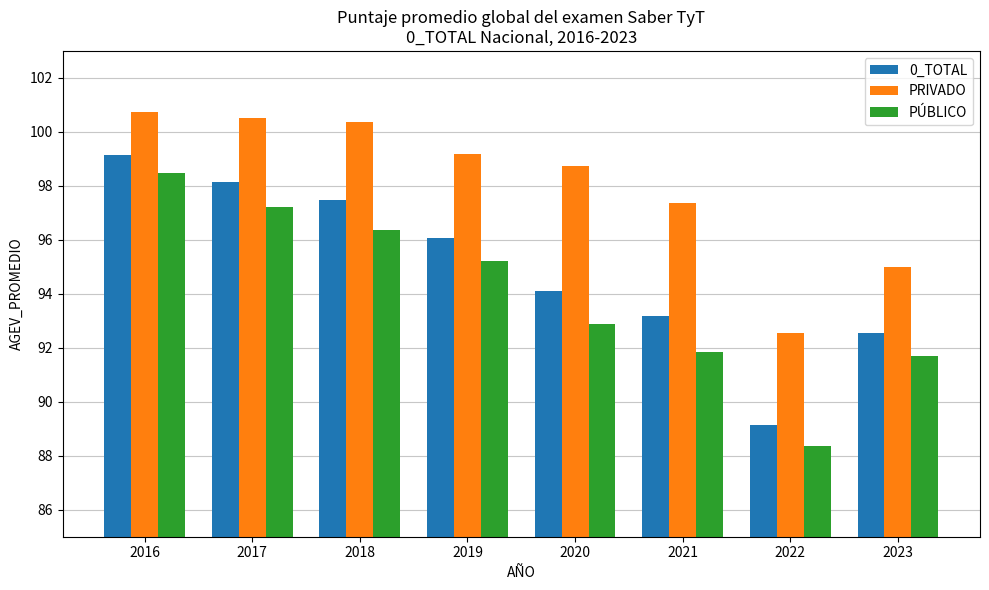

What is the difference between the PRIVADO values at 2016 and 2017?

0.2